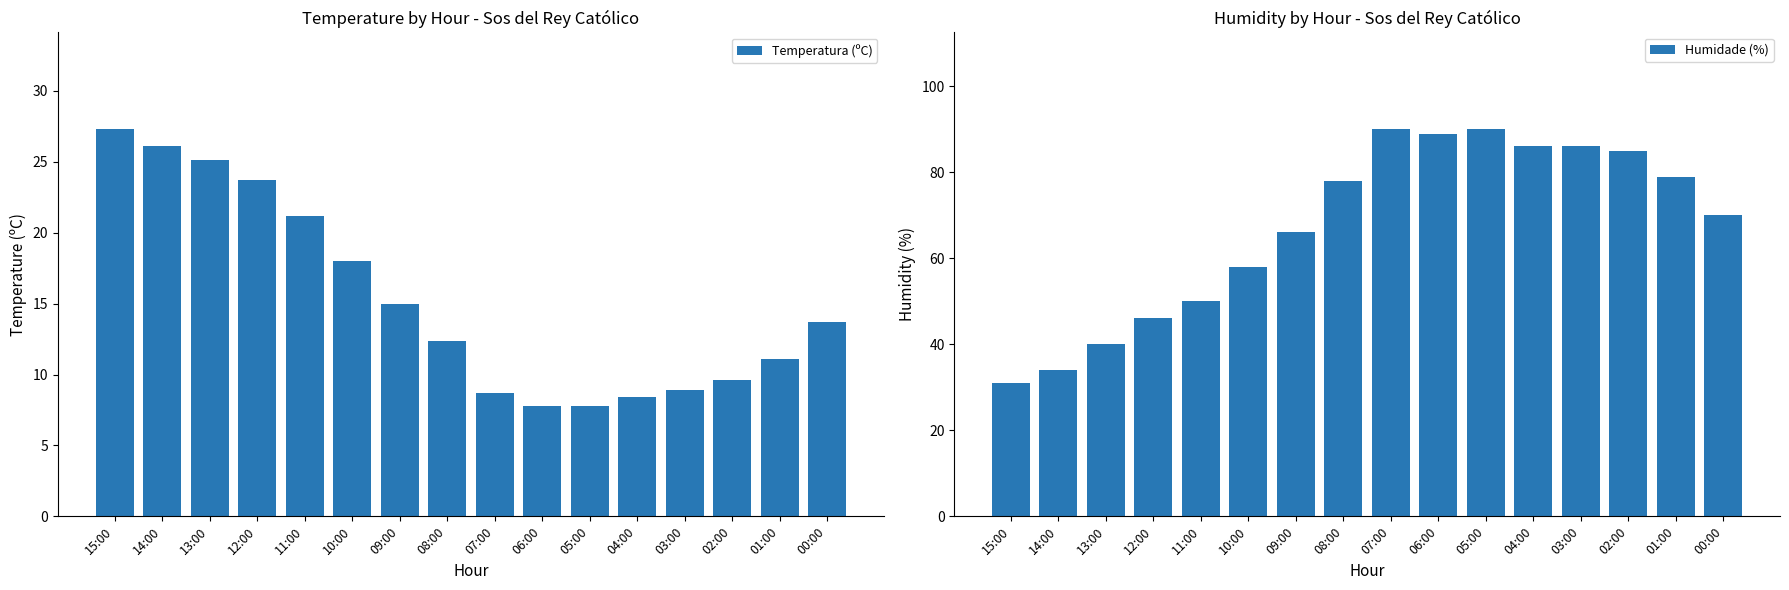

List the series in order of their overall mean, lowest first.

Temperatura (ºC), Humidade (%)